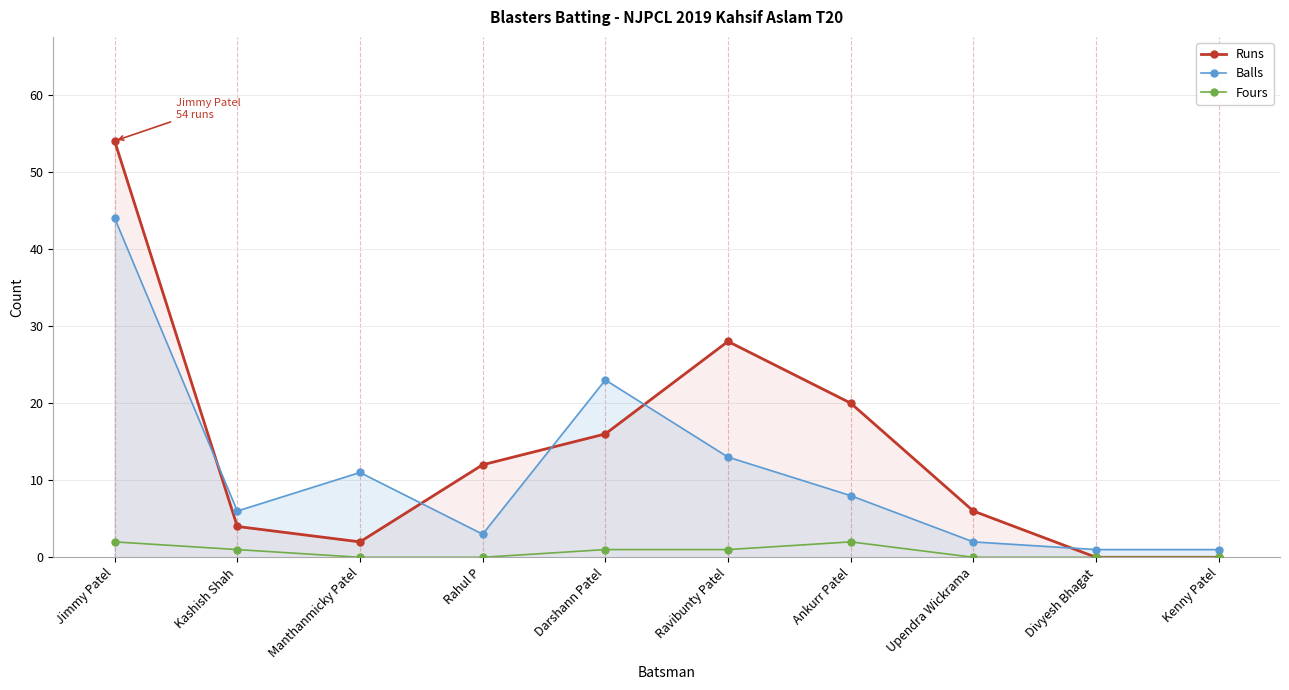

True or false: Fours and Balls cross at least once.

False